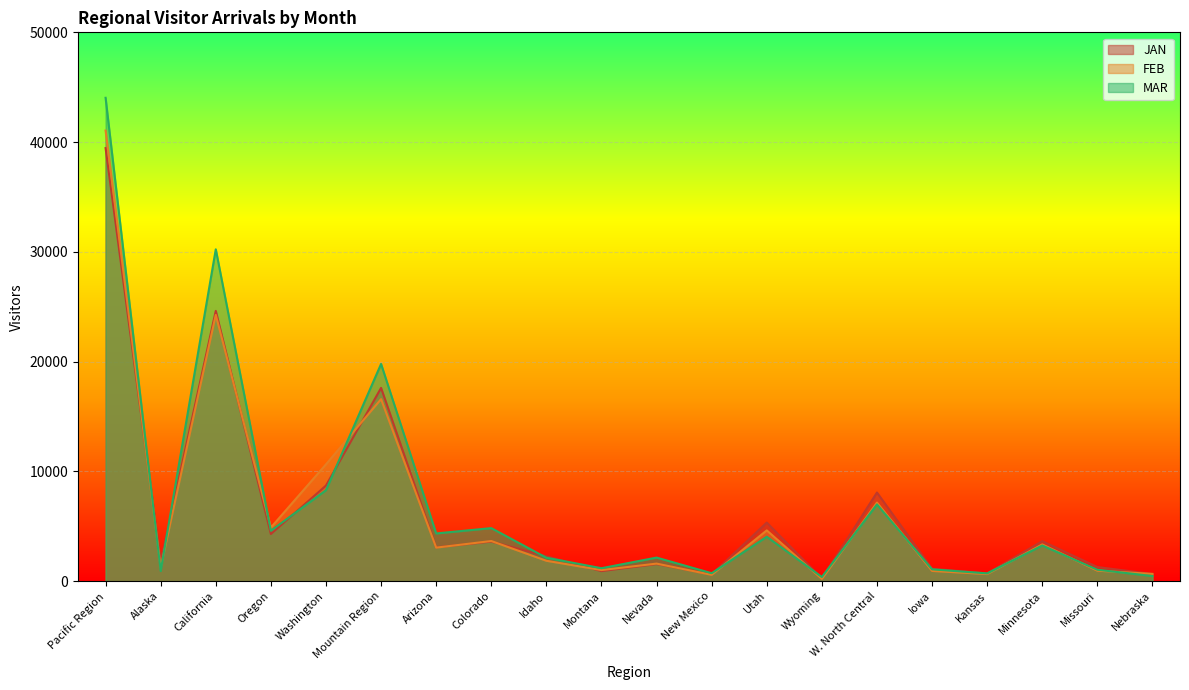

True or false: JAN has more than 0 points higher than both neighbors.

True